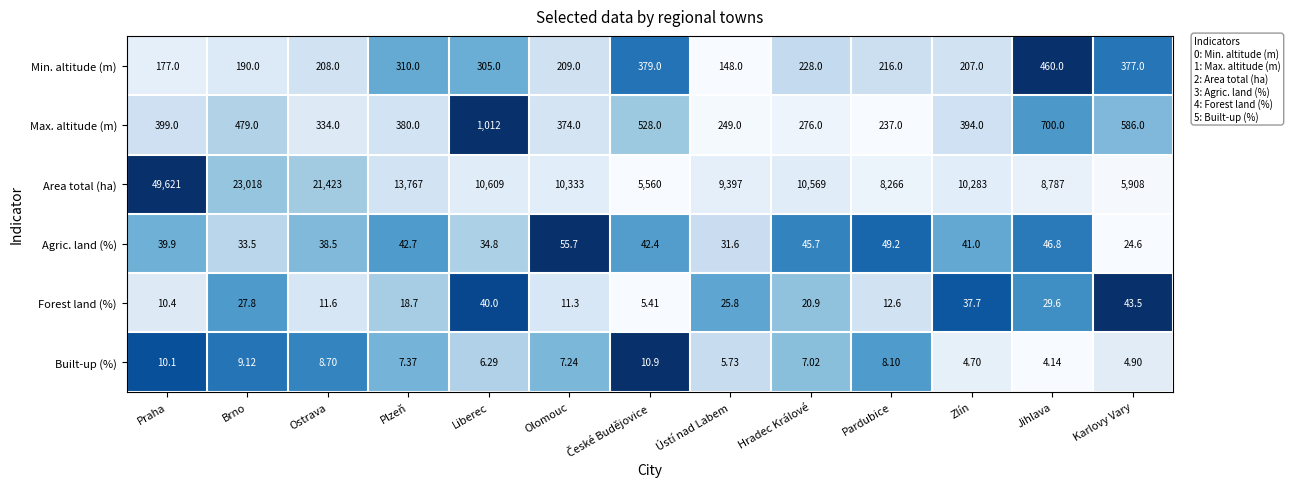

Which category has the highest value across all series?

Praha